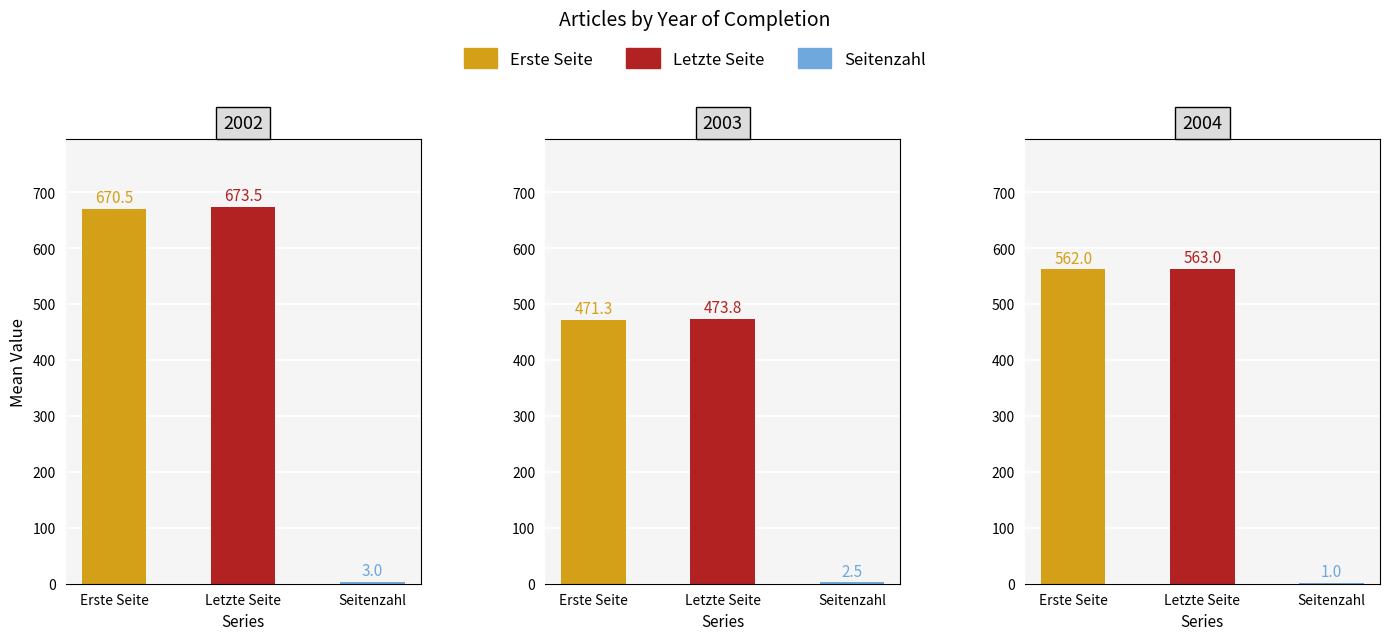

At which label does Letzte Seite reach its minimum?

2003